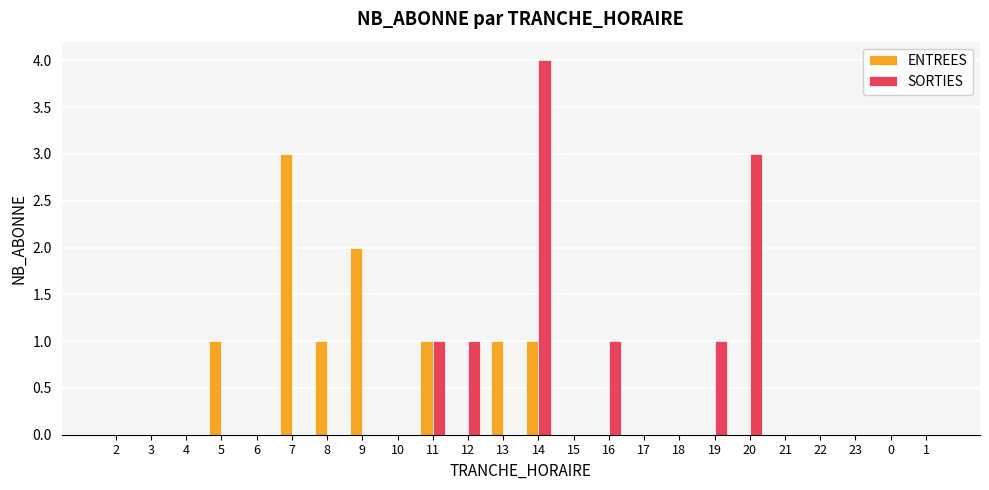

The value of ENTREES at 18 is 0. True or false?

True